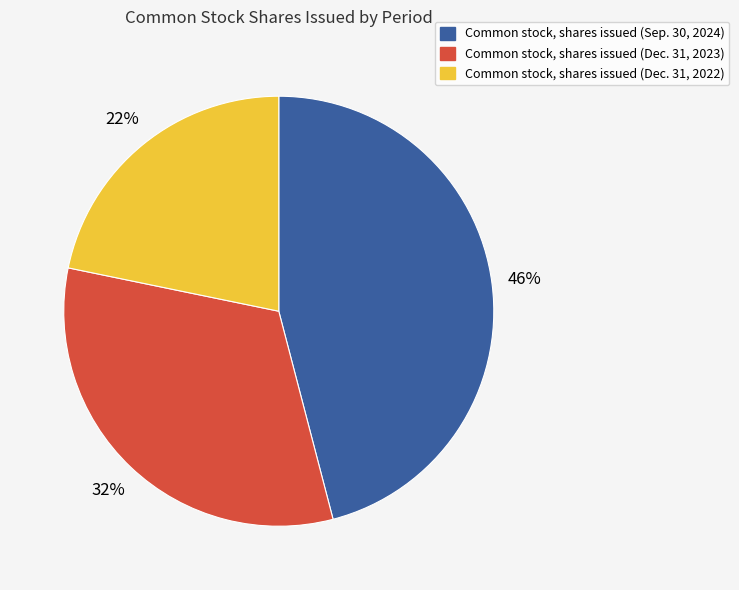

To the nearest percent, what portion does Common stock, shares issued (Sep. 30, 2024) represent?

46%